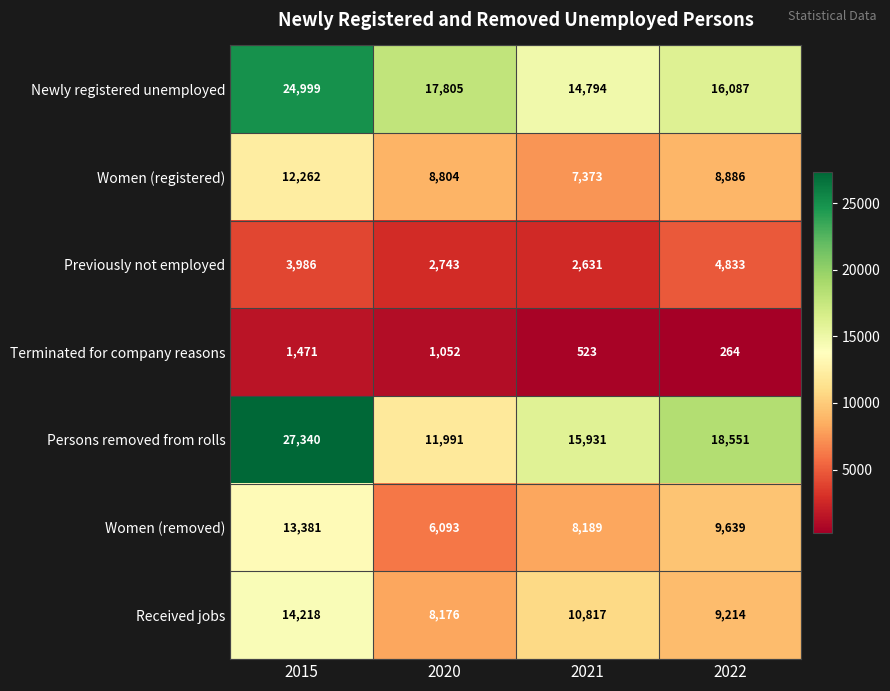

At which label does Persons removed from rolls first exceed 18551?

2015